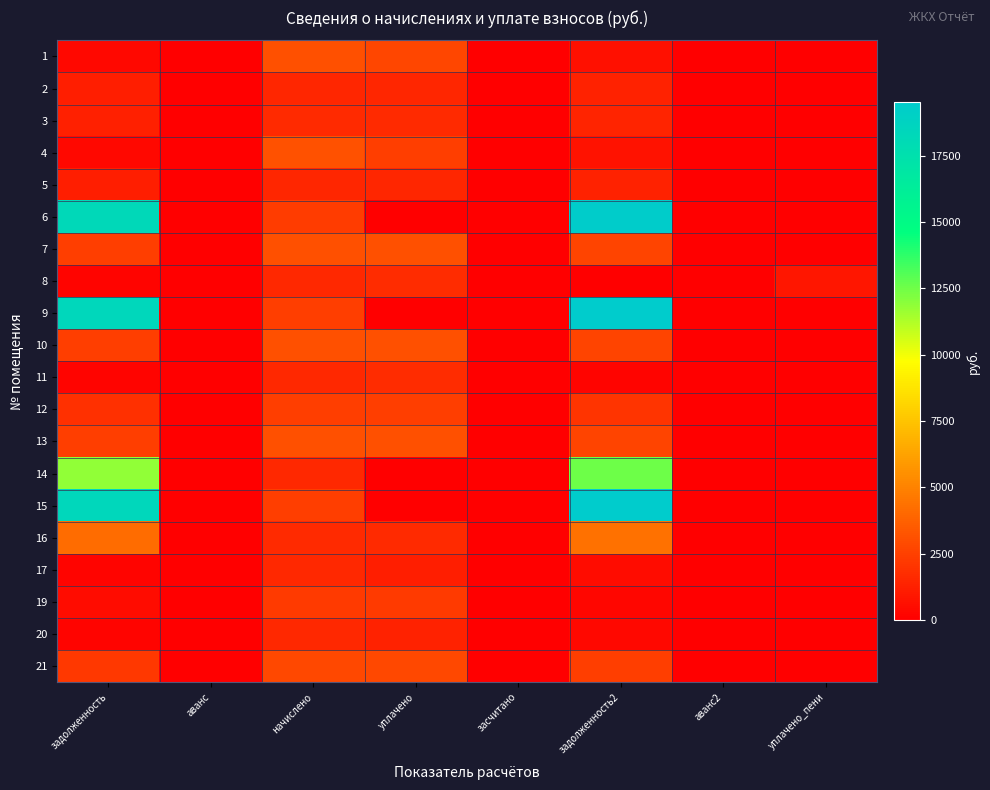

Reading left to right, list all the values displayed in this chart.

1: задолженность=341.1	аванс=0.0	начислено=3069.5	уплачено=2728.5	засчитано=0.0	задолженность2=682.1	аванс2=0.0	уплачено_пени=0.0
2: задолженность=1182.7	аванс=0.0	начислено=1523.6	уплачено=1523.6	засчитано=0.0	задолженность2=1301.5	аванс2=0.0	уплачено_пени=0.0
3: задолженность=1265.7	аванс=0.0	начислено=1630.5	уплачено=1630.5	засчитано=0.0	задолженность2=1392.8	аванс2=0.0	уплачено_пени=0.0
4: задолженность=348.0	аванс=0.0	начислено=3131.9	уплачено=2435.9	засчитано=0.0	задолженность2=696.0	аванс2=0.0	уплачено_пени=0.0
5: задолженность=1179.3	аванс=0.0	начислено=1519.2	уплачено=1519.2	засчитано=0.0	задолженность2=1297.8	аванс2=0.0	уплачено_пени=0.0
6: задолженность=18242.3	аванс=0.0	начислено=2361.2	уплачено=0.0	засчитано=0.0	задолженность2=19367.6	аванс2=0.0	уплачено_пени=0.0
7: задолженность=2406.8	аванс=0.0	начислено=3100.7	уплачено=3100.7	засчитано=0.0	задолженность2=2648.7	аванс2=0.0	уплачено_пени=0.0
8: задолженность=170.8	аванс=0.0	начислено=1537.0	уплачено=1707.8	засчитано=0.0	задолженность2=0.0	аванс2=0.0	уплачено_пени=875.0
9: задолженность=18380.0	аванс=0.0	начислено=2379.0	уплачено=0.0	засчитано=0.0	задолженность2=19513.8	аванс2=0.0	уплачено_пени=0.0
10: задолженность=2406.8	аванс=0.0	начислено=3100.7	уплачено=3100.7	засчитано=0.0	задолженность2=2648.7	аванс2=0.0	уплачено_пени=0.0
11: задолженность=170.3	аванс=0.0	начислено=1532.5	уплачено=1702.8	засчитано=0.0	задолженность2=170.3	аванс2=0.0	уплачено_пени=5.9
12: задолженность=1850.1	аванс=0.0	начислено=2383.5	уплачено=2383.5	засчитано=0.0	задолженность2=2036.0	аванс2=0.0	уплачено_пени=0.0
13: задолженность=2420.7	аванс=0.0	начислено=3118.5	уплачено=3118.5	засчитано=0.0	задолженность2=2663.9	аванс2=0.0	уплачено_пени=0.0
14: задолженность=11840.3	аванс=0.0	начислено=1532.5	уплачено=0.0	засчитано=0.0	задолженность2=12570.7	аванс2=0.0	уплачено_пени=0.0
15: задолженность=18380.0	аванс=0.0	начислено=2379.0	уплачено=0.0	засчитано=0.0	задолженность2=19513.8	аванс2=0.0	уплачено_пени=0.0
16: задолженность=4149.7	аванс=0.0	начислено=1612.7	уплачено=1612.7	засчитано=0.0	задолженность2=4349.2	аванс2=0.0	уплачено_пени=0.0
17: задолженность=171.3	аванс=0.0	начислено=1541.4	уплачено=1198.9	засчитано=0.0	задолженность2=514.4	аванс2=0.0	уплачено_пени=0.0
19: задолженность=505.8	аванс=0.0	начислено=2276.6	уплачено=2276.7	засчитано=0.0	задолженность2=252.8	аванс2=0.0	уплачено_пени=0.0
20: задолженность=170.8	аванс=0.0	начислено=1537.0	уплачено=1365.6	засчитано=0.0	задолженность2=341.6	аванс2=0.0	уплачено_пени=0.8
21: задолженность=2171.7	аванс=0.0	начислено=2797.7	уплачено=2797.7	засчитано=0.0	задолженность2=2389.9	аванс2=0.0	уплачено_пени=0.0